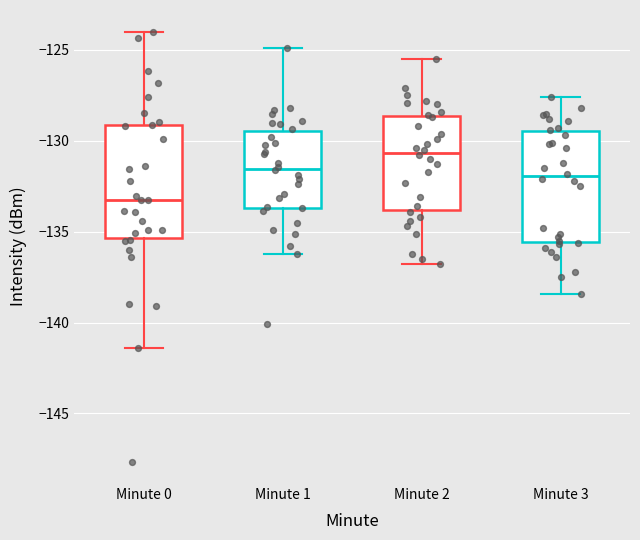

Where does the lower whisker of the box for Minute 0 end on the y-axis? The values are not printed on the chart, so give them approximately, as read against the axis.

-141.5